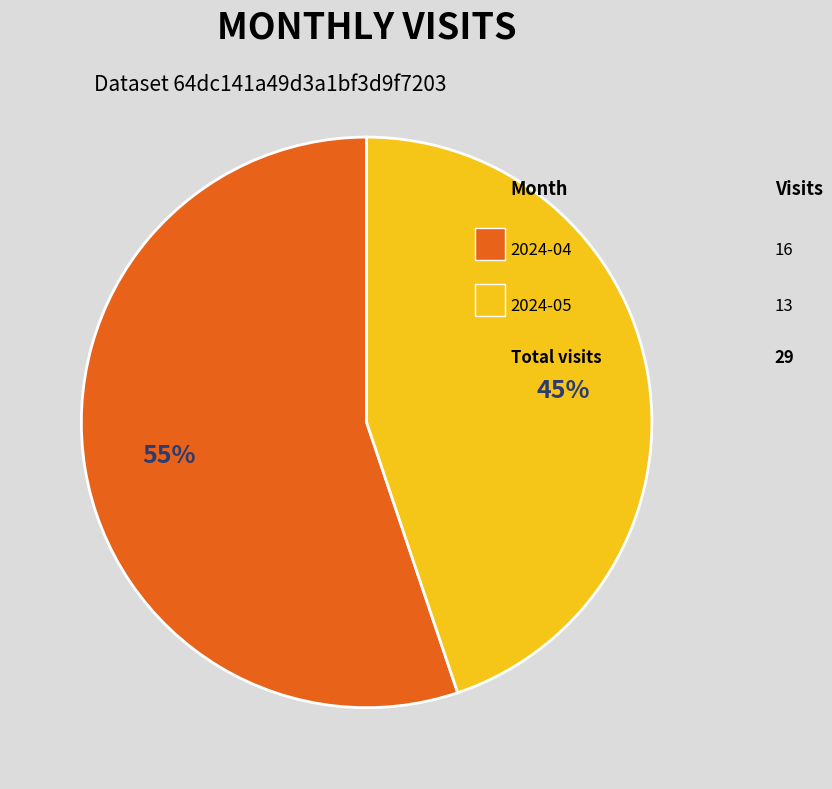

To the nearest percent, what is the difference between the largest and smallest slice percentages?

10%